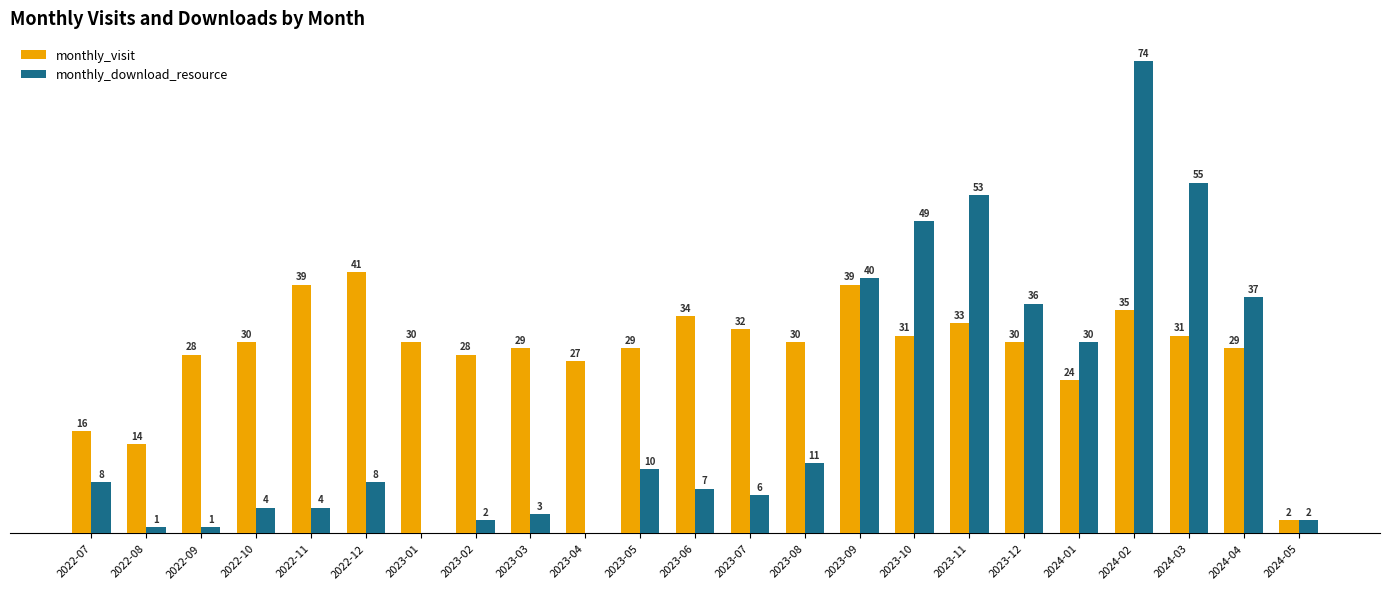

At which label is monthly_visit closest to 21?

2024-01